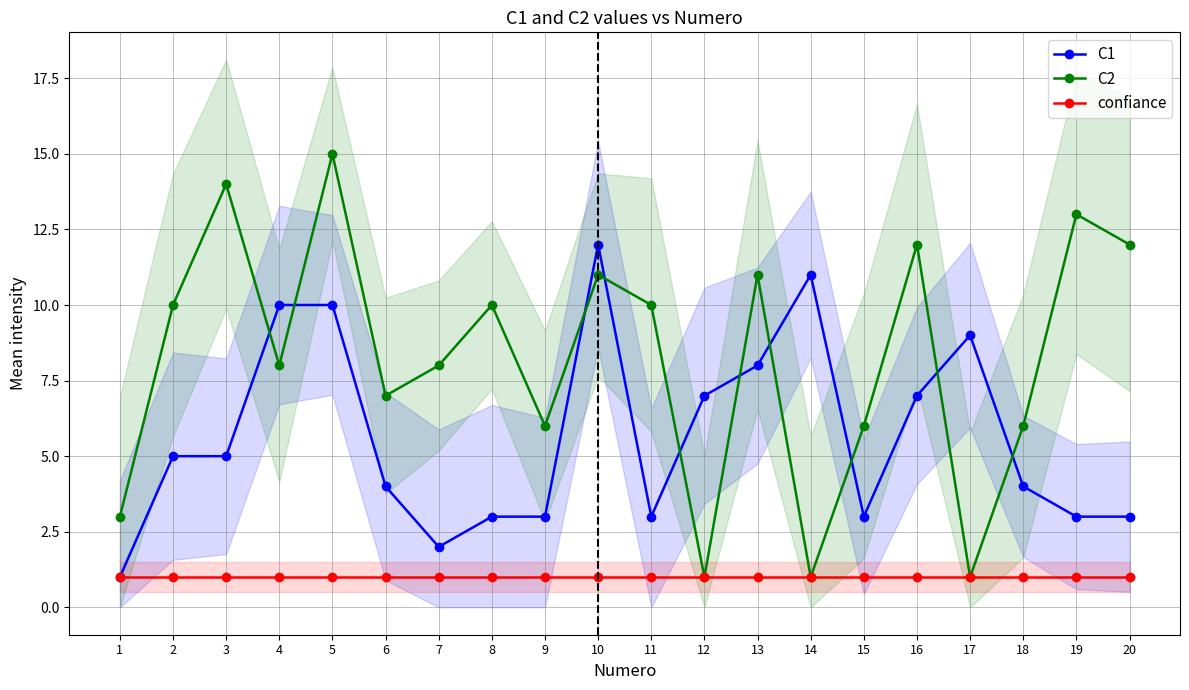

True or false: C1 has a value of 4 at 13.

False